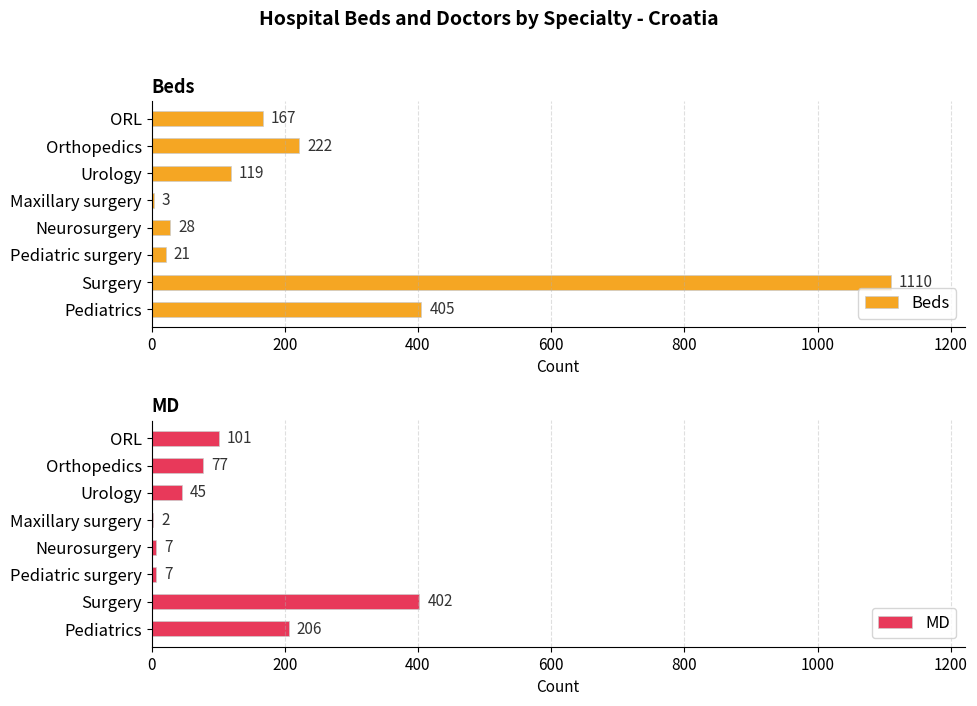

True or false: Beds has a value of 1678 at Surgery.

False